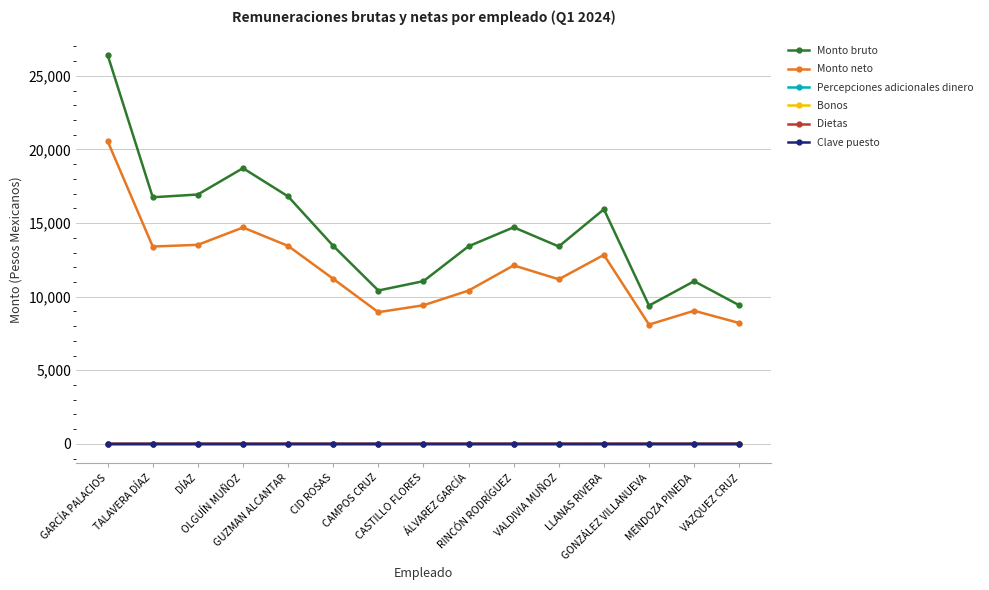

True or false: Monto bruto has more than 2 points higher than both neighbors.

True